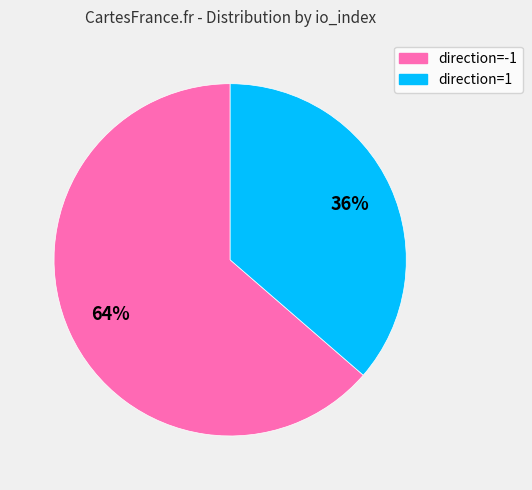

Does any single category account for the majority?

Yes